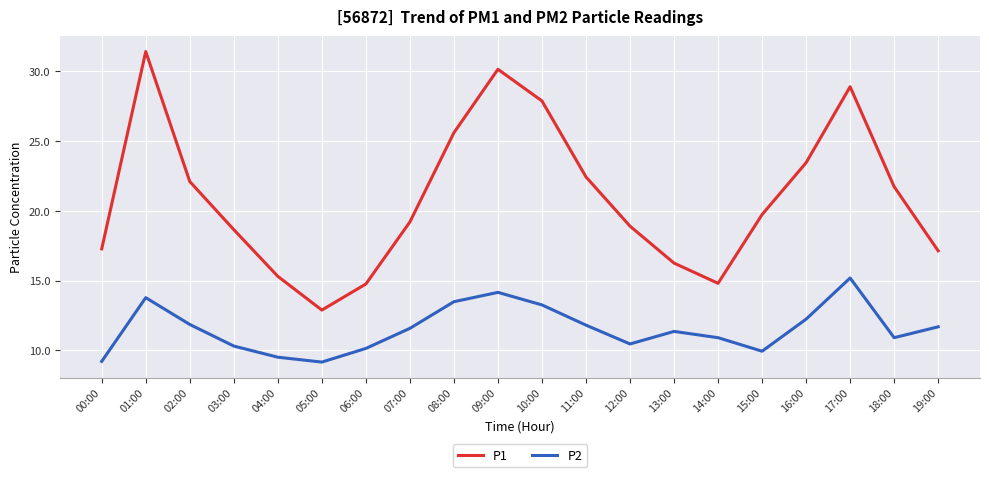

What position from the right is 18:00?

2